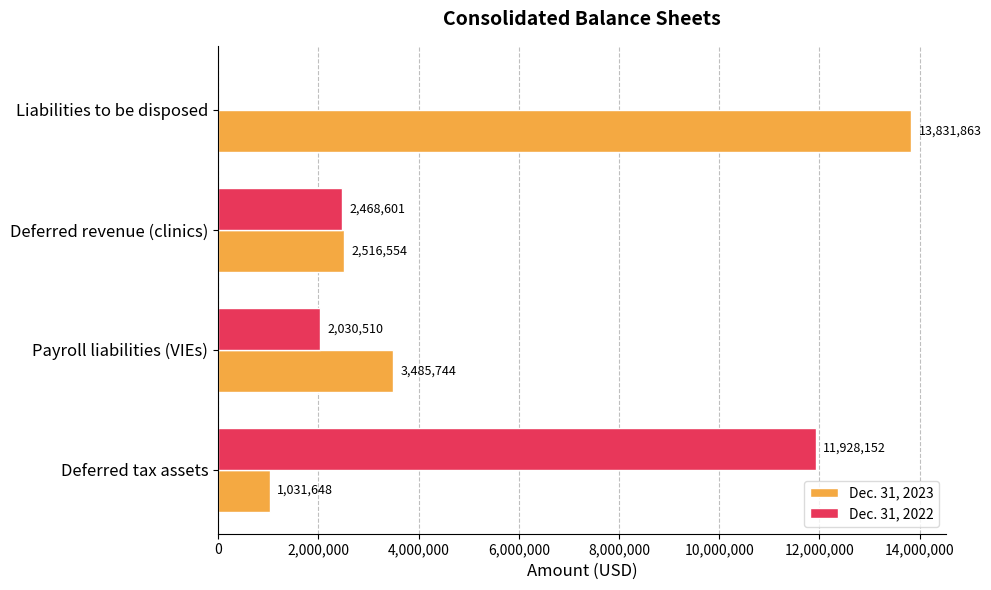

Which series has the largest range (max minus min)?

Dec. 31, 2023